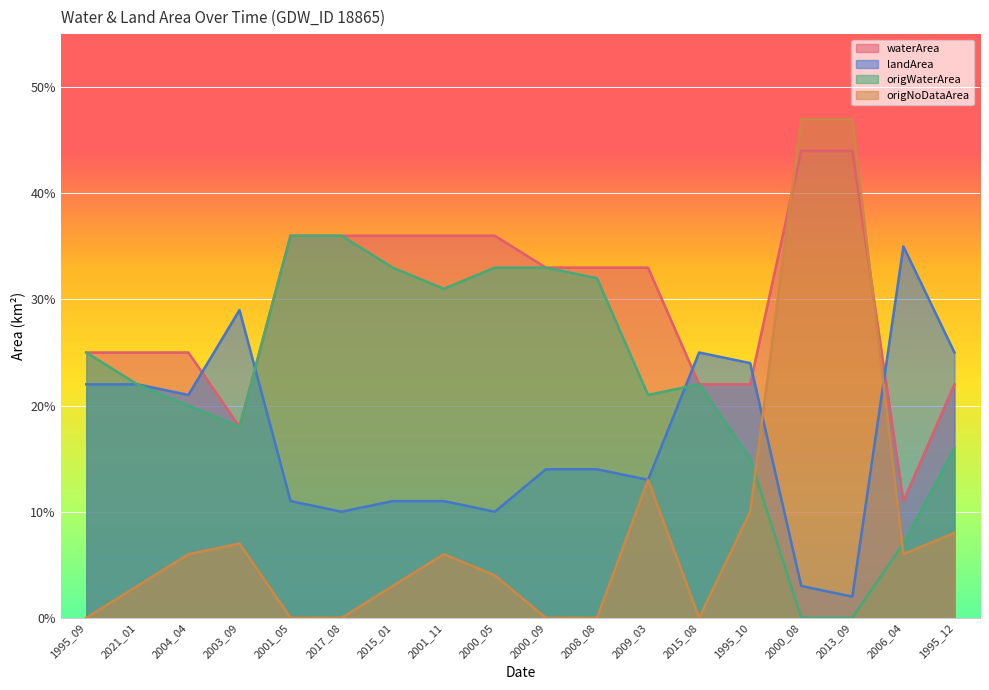

What is the label of the 2nd point from the left?

2021_01